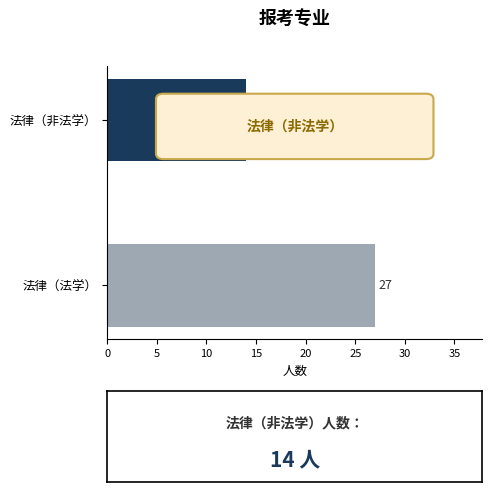

What is the difference between the maximum and minimum values?

13